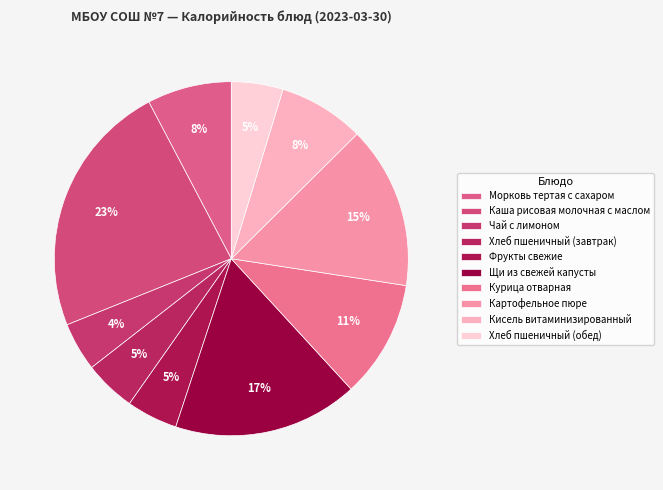

Is the sum of Щи из свежей капусты and Хлеб пшеничный (обед) greater than half?

No